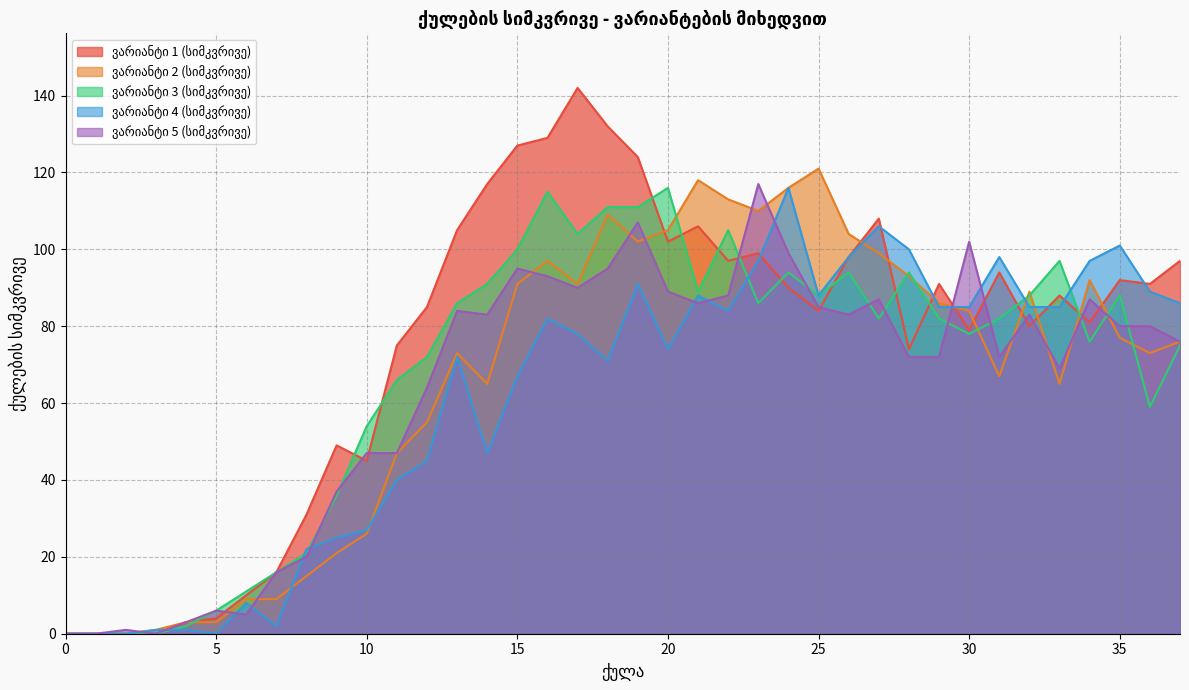

What is the maximum value shown in the chart?

142